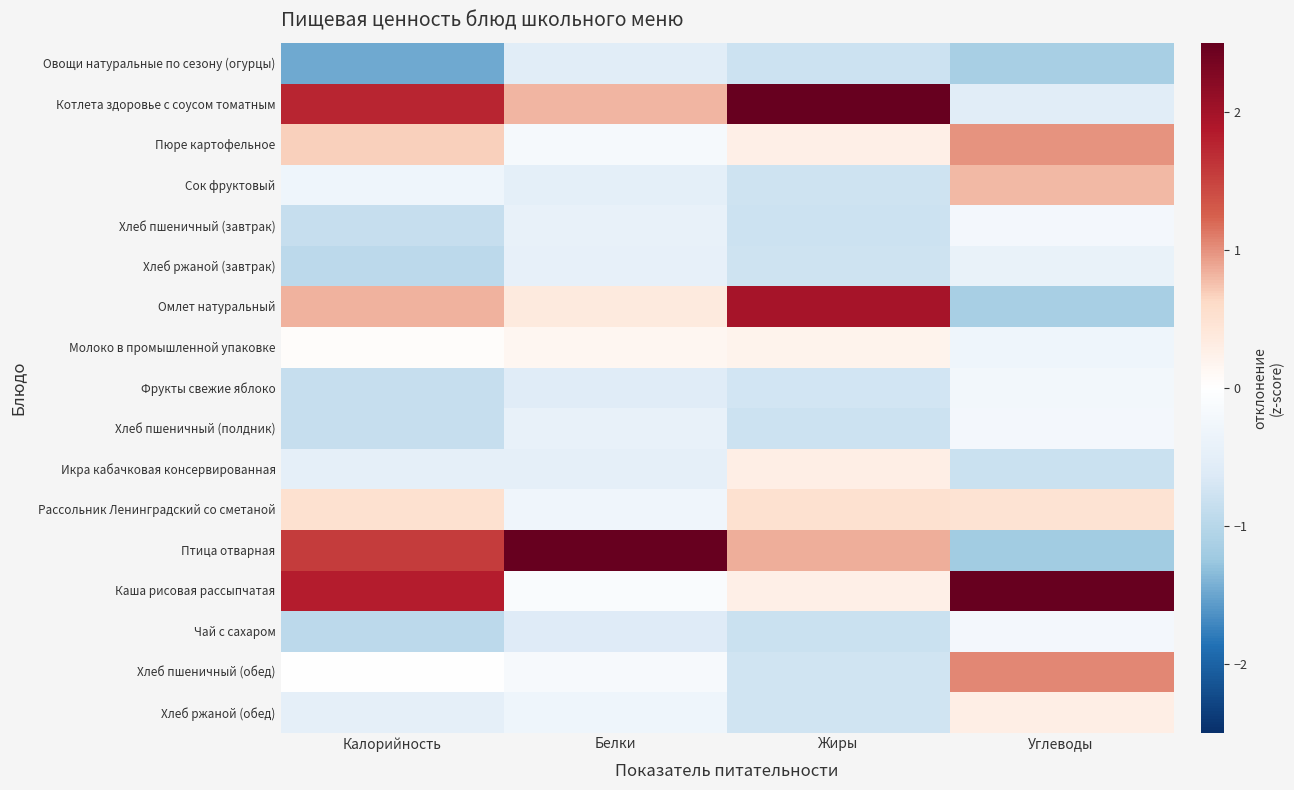

Reading left to right, what are all the values shown in this chart?

Овощи натуральные по сезону (огурцы): Калорийность=-1.5	Белки=-0.6	Жиры=-0.8	Углеводы=-1.1
Котлета здоровье с соусом томатным: Калорийность=1.8	Белки=0.8	Жиры=2.6	Углеводы=-0.6
Пюре картофельное: Калорийность=0.7	Белки=-0.2	Жиры=0.3	Углеводы=1.0
Сок фруктовый: Калорийность=-0.3	Белки=-0.5	Жиры=-0.8	Углеводы=0.8
Хлеб пшеничный (завтрак): Калорийность=-0.9	Белки=-0.4	Жиры=-0.8	Углеводы=-0.2
Хлеб ржаной (завтрак): Калорийность=-1.0	Белки=-0.4	Жиры=-0.8	Углеводы=-0.4
Омлет натуральный: Калорийность=0.8	Белки=0.4	Жиры=2.0	Углеводы=-1.2
Молоко в промышленной упаковке: Калорийность=0.0	Белки=0.1	Жиры=0.2	Углеводы=-0.3
Фрукты свежие яблоко: Калорийность=-0.9	Белки=-0.6	Жиры=-0.7	Углеводы=-0.3
Хлеб пшеничный (полдник): Калорийность=-0.9	Белки=-0.4	Жиры=-0.8	Углеводы=-0.2
Икра кабачковая консервированная: Калорийность=-0.5	Белки=-0.5	Жиры=0.3	Углеводы=-0.8
Рассольник Ленинградский со сметаной: Калорийность=0.5	Белки=-0.3	Жиры=0.5	Углеводы=0.5
Птица отварная: Калорийность=1.6	Белки=3.7	Жиры=0.8	Углеводы=-1.2
Каша рисовая рассыпчатая: Калорийность=1.8	Белки=-0.1	Жиры=0.3	Углеводы=2.9
Чай с сахаром: Калорийность=-1.0	Белки=-0.6	Жиры=-0.8	Углеводы=-0.2
Хлеб пшеничный (обед): Калорийность=0.0	Белки=-0.2	Жиры=-0.7	Углеводы=1.0
Хлеб ржаной (обед): Калорийность=-0.5	Белки=-0.3	Жиры=-0.7	Углеводы=0.3